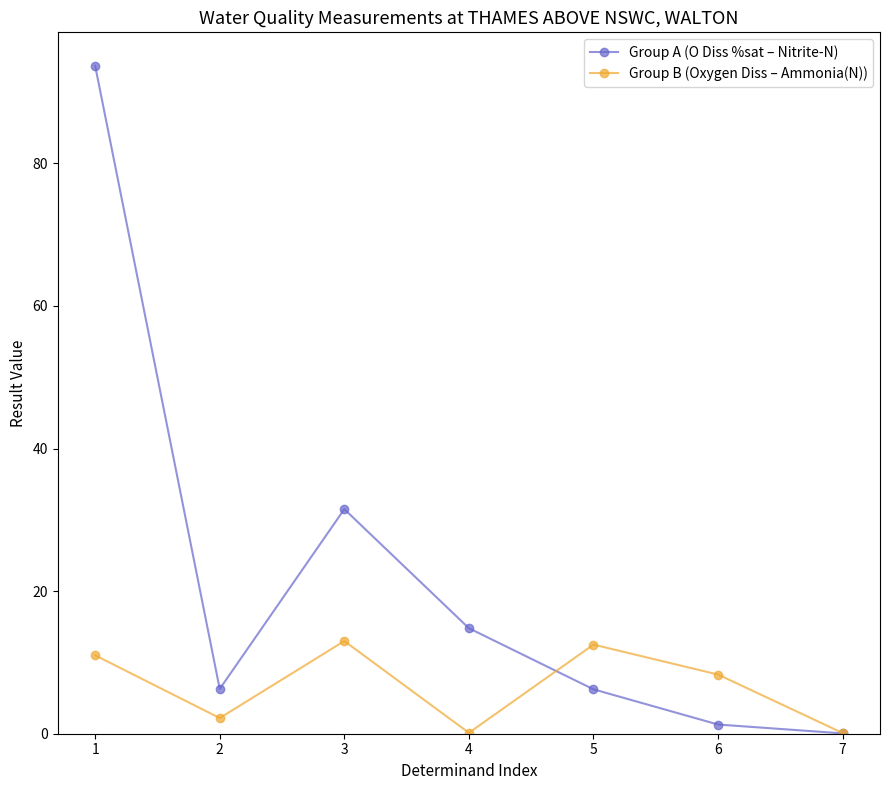

True or false: Group A (O Diss %sat – Nitrite-N) and Group B (Oxygen Diss – Ammonia(N)) cross at least once.

True